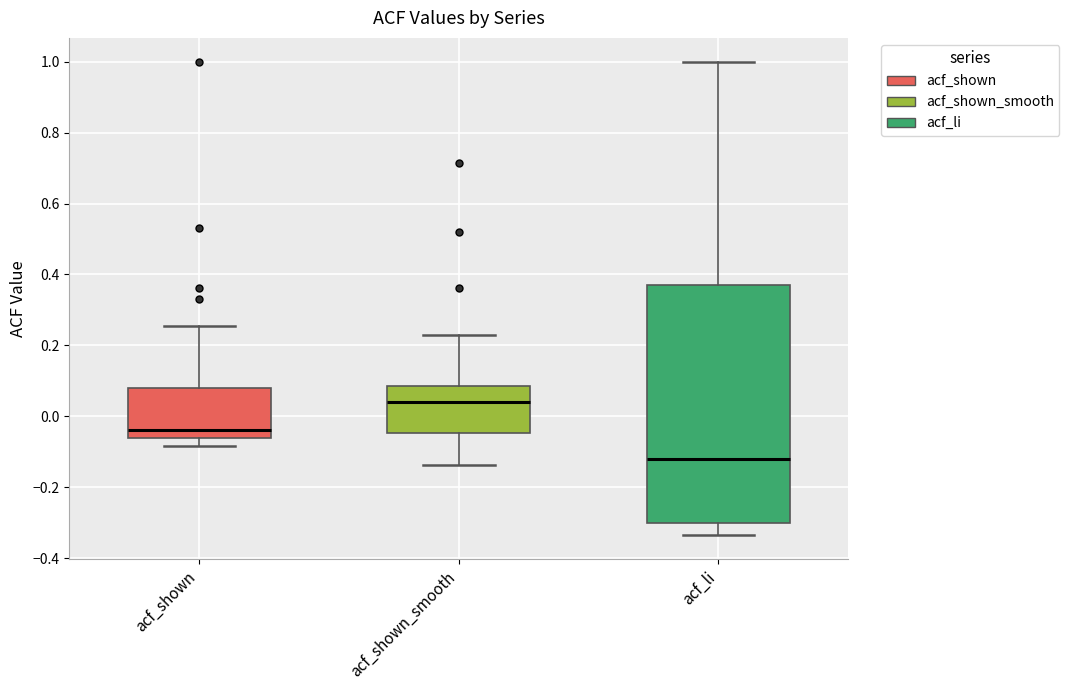

Reading left to right, read every box against the y-axis: the position of its median line, the range the box covers, and the ends of its whiskers. The values are not printed on the chart, so give them approximately, as read against the axis.

acf_shown: median -0.04, box -0.06 to 0.08, whiskers -0.08 to 0.26
acf_shown_smooth: median 0.04, box -0.04 to 0.08, whiskers -0.14 to 0.22
acf_li: median -0.12, box -0.30 to 0.36, whiskers -0.34 to 1.00